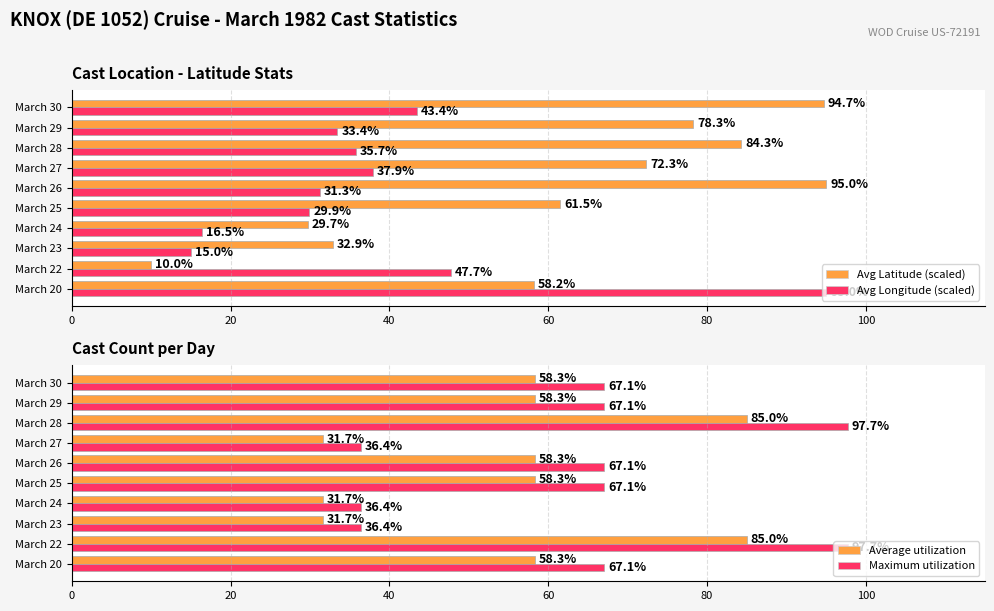

How many groups of bars are there?

10